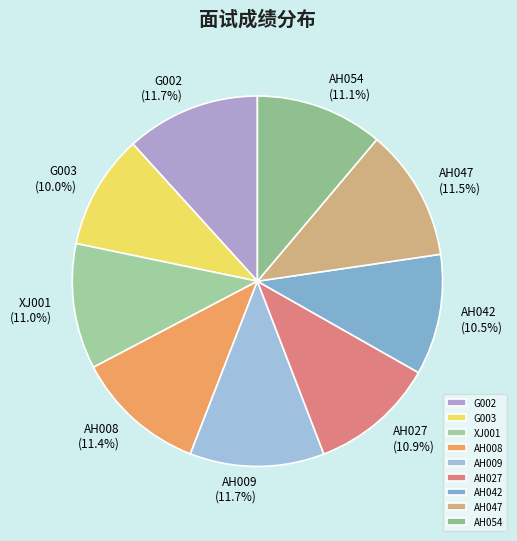

Between AH054 and AH009, which is larger?

AH009